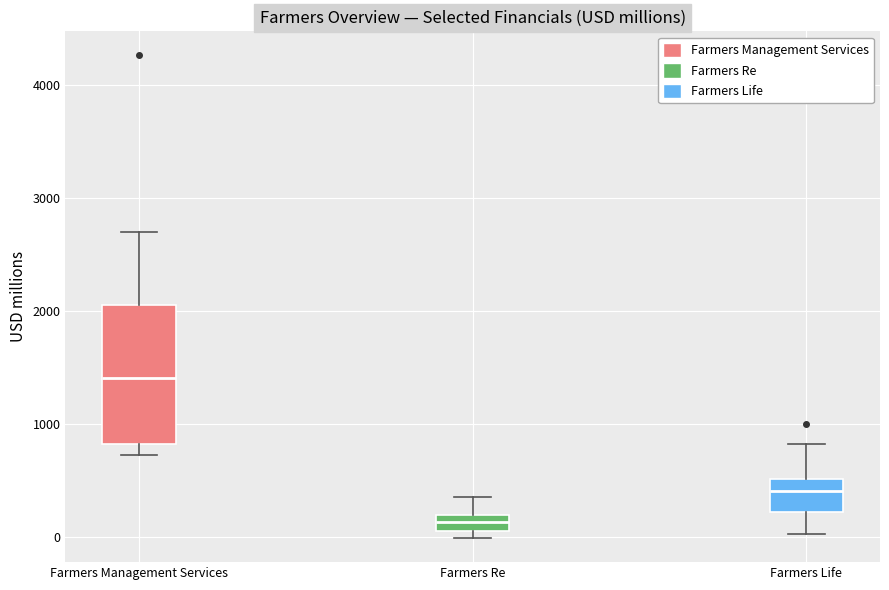

Which box has the highest median line?

Farmers Management Services